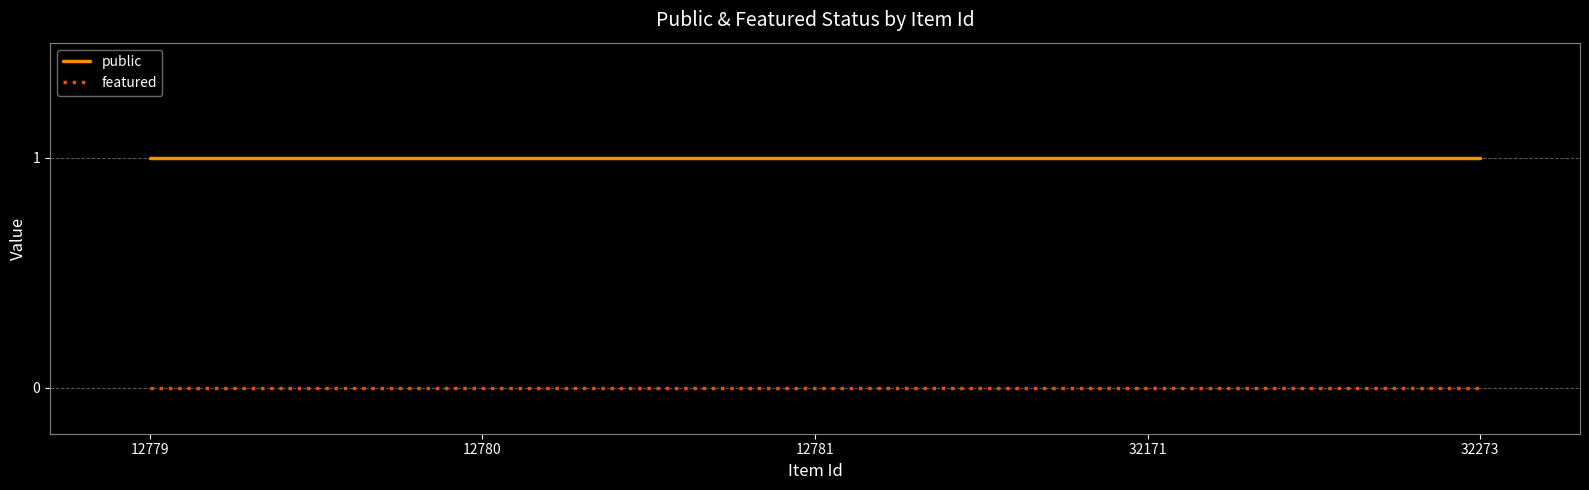

Rank the series by their average value, from lowest to highest.

featured, public